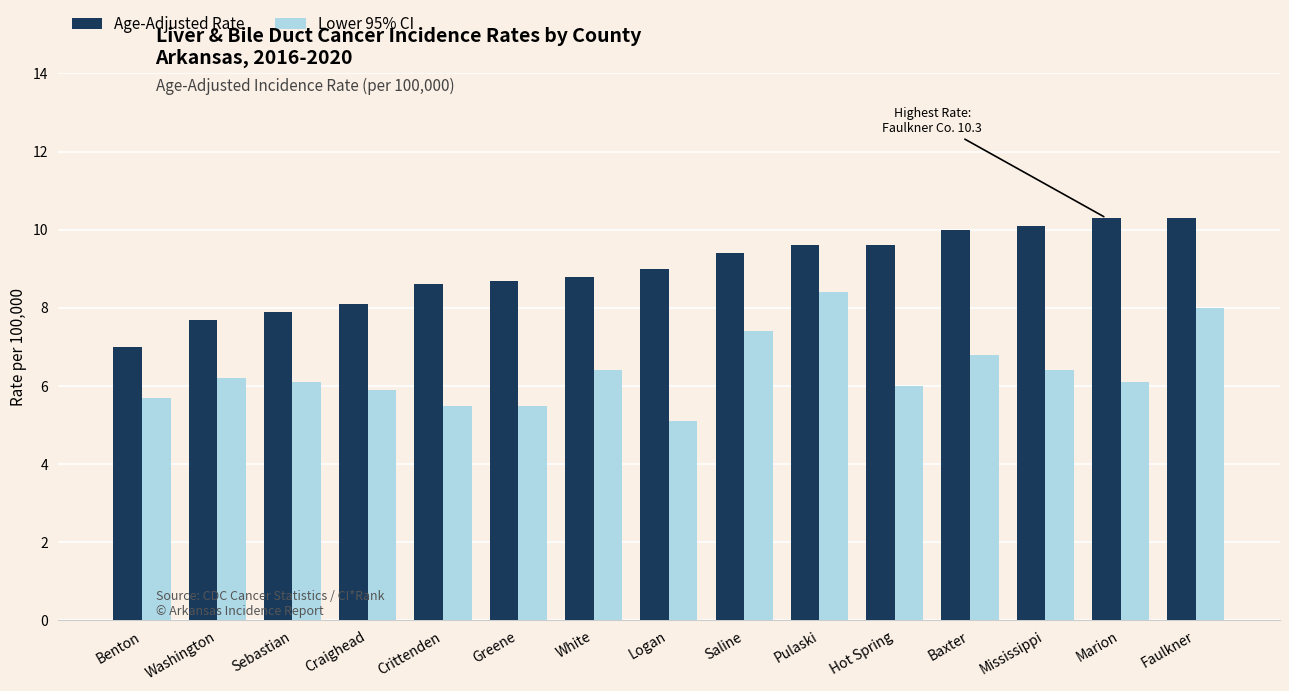

The Age-Adjusted Rate series shows 14.9 at Hot Spring. True or false?

False